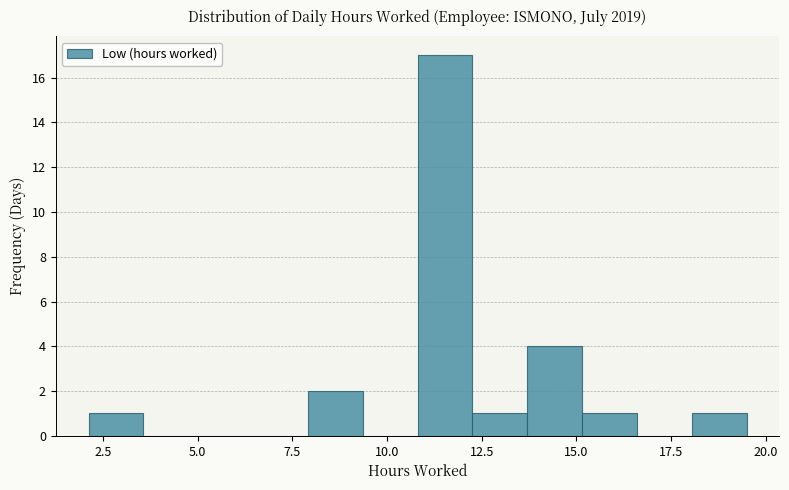

Around what value on the x-axis is the tallest bar? Give the approximate position of its centre, as read against the axis.

11.5